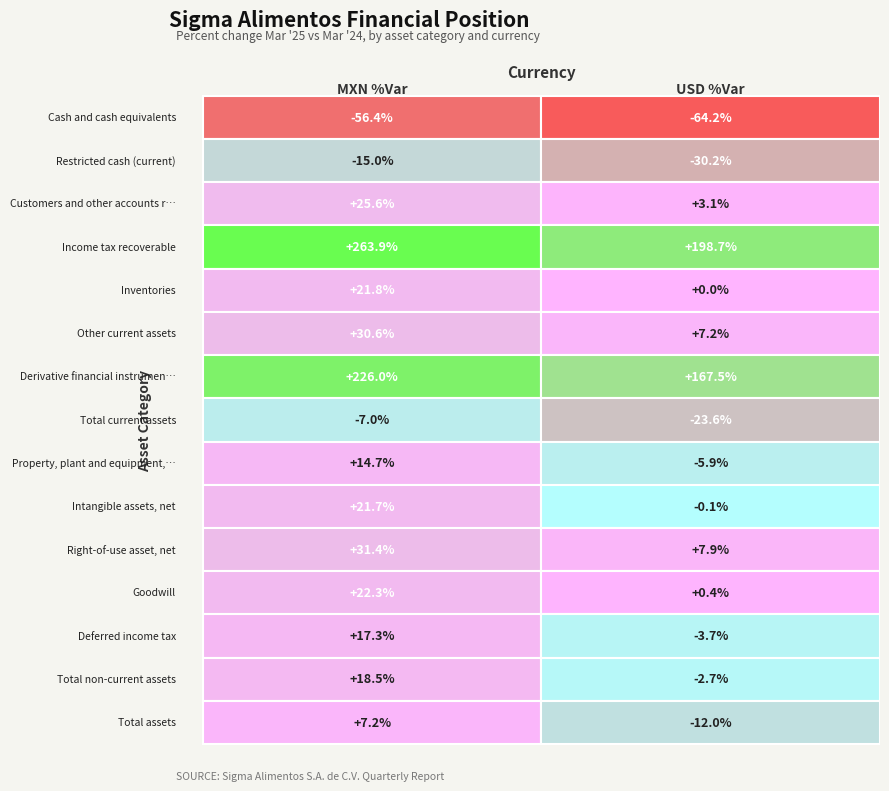

Reading left to right, transcribe all the data shown in this chart.

Cash and cash equivalents: 0=-56.4	1=-64.2
Restricted cash (current): 0=-15.0	1=-30.2
Customers and other accounts receivable: 0=25.6	1=3.1
Income tax recoverable: 0=263.9	1=198.7
Inventories: 0=21.8	1=0.0
Other current assets: 0=30.6	1=7.2
Derivative financial instruments (current): 0=226.0	1=167.5
Total current assets: 0=-7.0	1=-23.6
Property, plant and equipment, net: 0=14.7	1=-5.9
Intangible assets, net: 0=21.7	1=-0.1
Right-of-use asset, net: 0=31.4	1=7.9
Goodwill: 0=22.3	1=0.4
Deferred income tax: 0=17.3	1=-3.7
Total non-current assets: 0=18.5	1=-2.7
Total assets: 0=7.2	1=-12.0